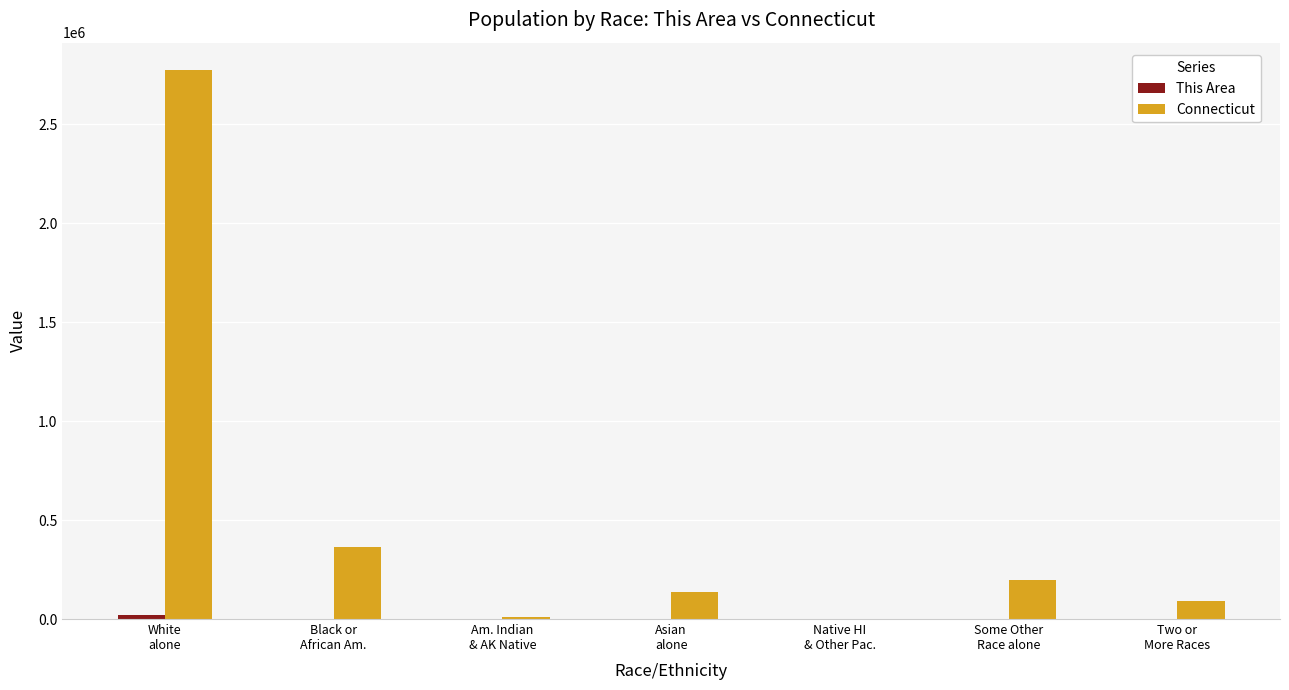

What is the greatest value displayed?

2772410